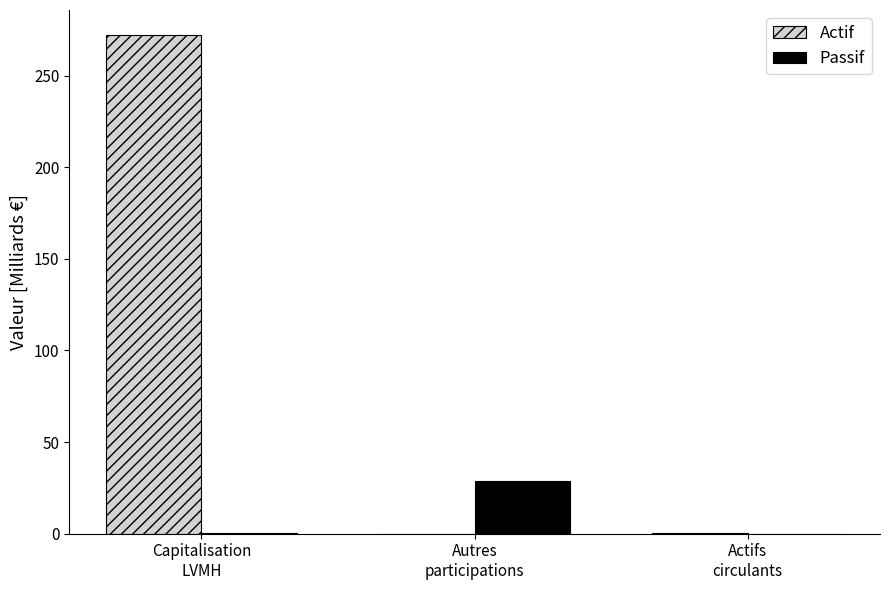

How many groups of bars are there?

3